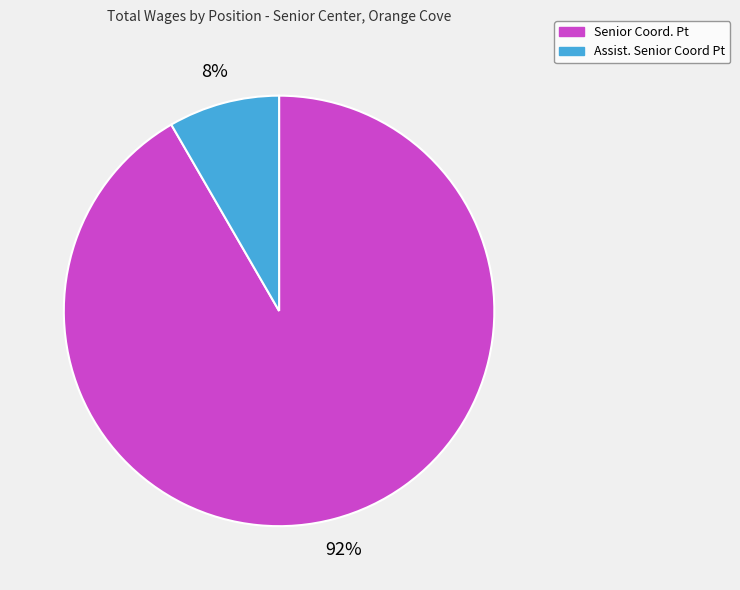

How many segments does this pie chart have?

2